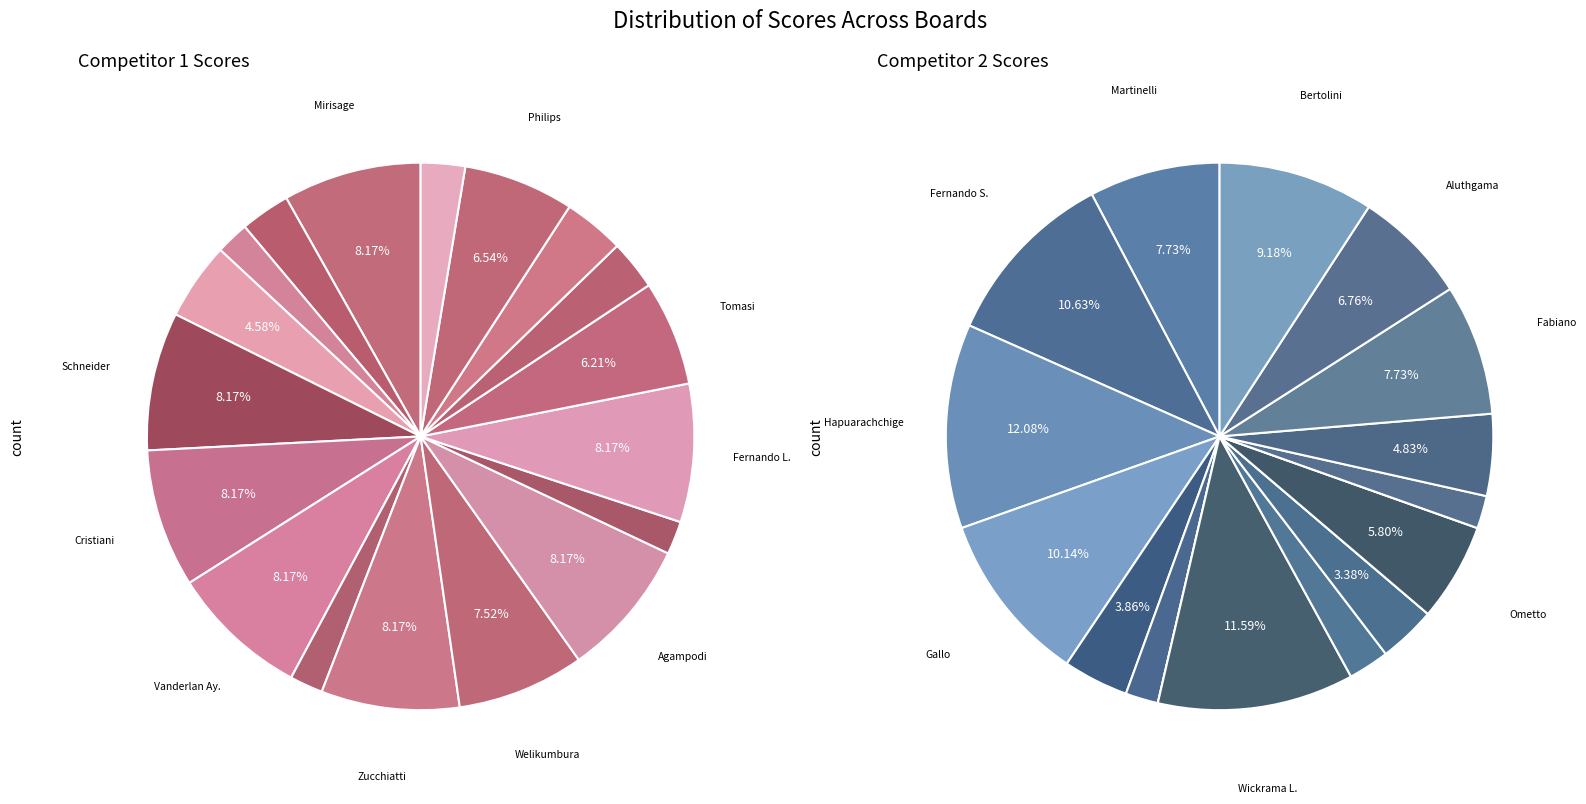

Does Board 16 represent more than half of the total?

No